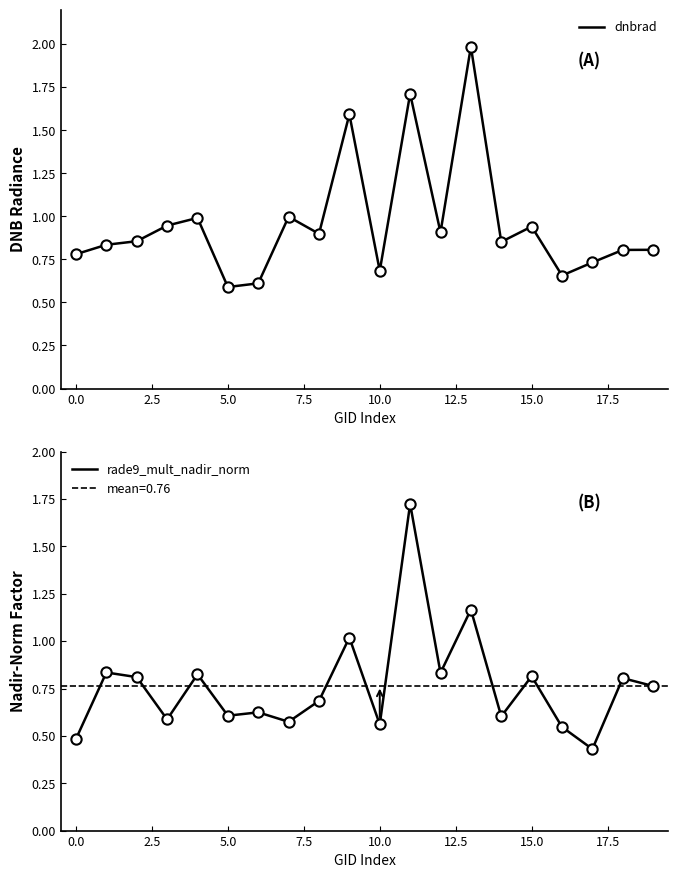

Which series reaches the maximum Y coordinate?

dnbrad